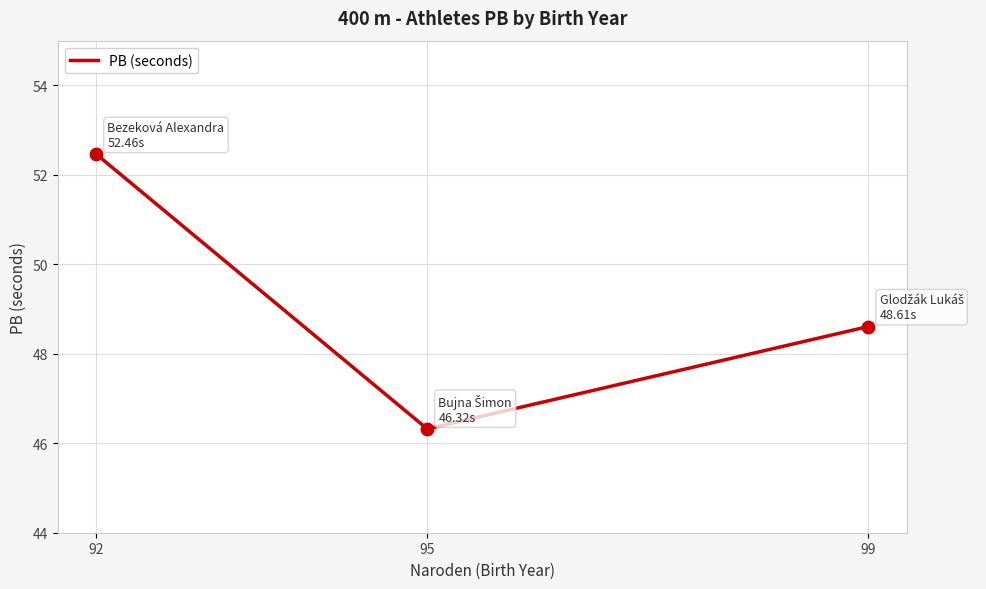

Approximately how many times larger is the value at 92 compared to 95?

1.1